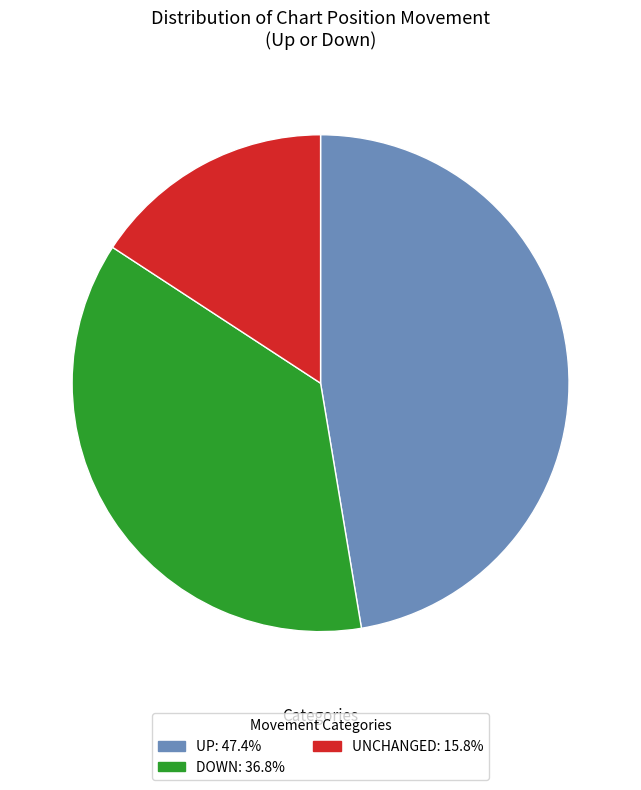

Does any single category account for the majority?

No